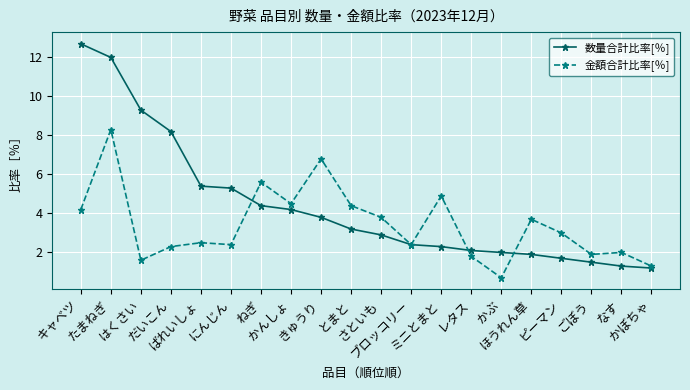

The value of 金額合計比率[％] at ばれいしょ is 2.5. True or false?

True